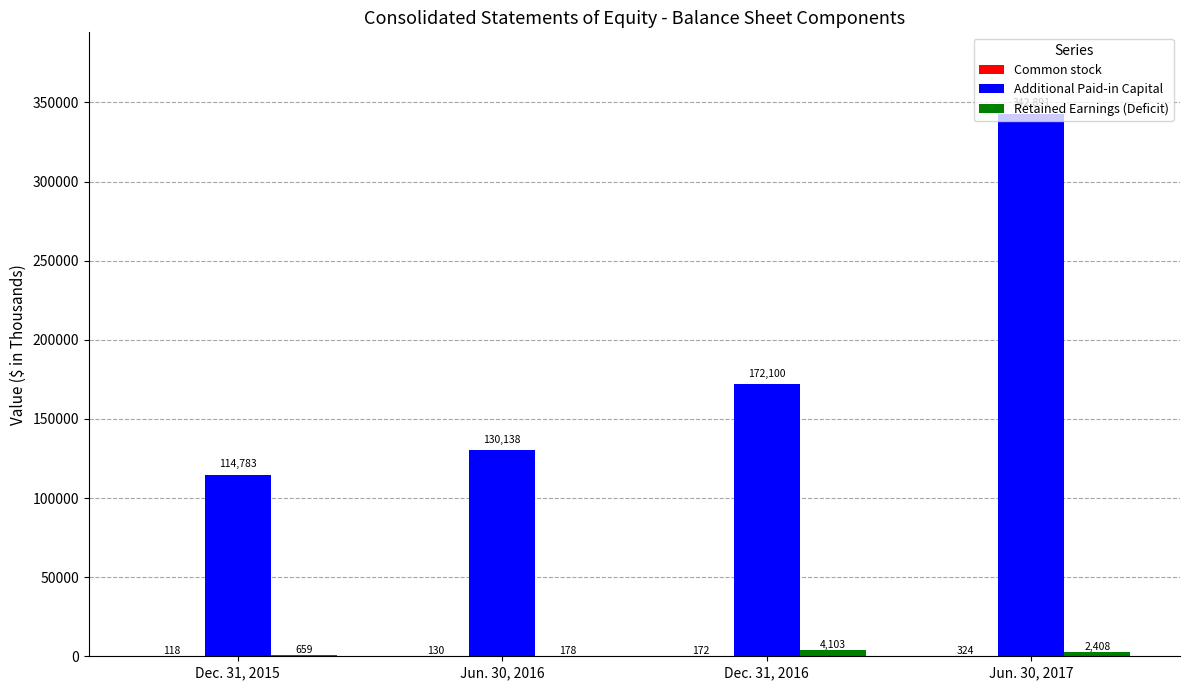

What is the sum of the Additional Paid-in Capital values at Jun. 30, 2016 and Dec. 31, 2015?

244921